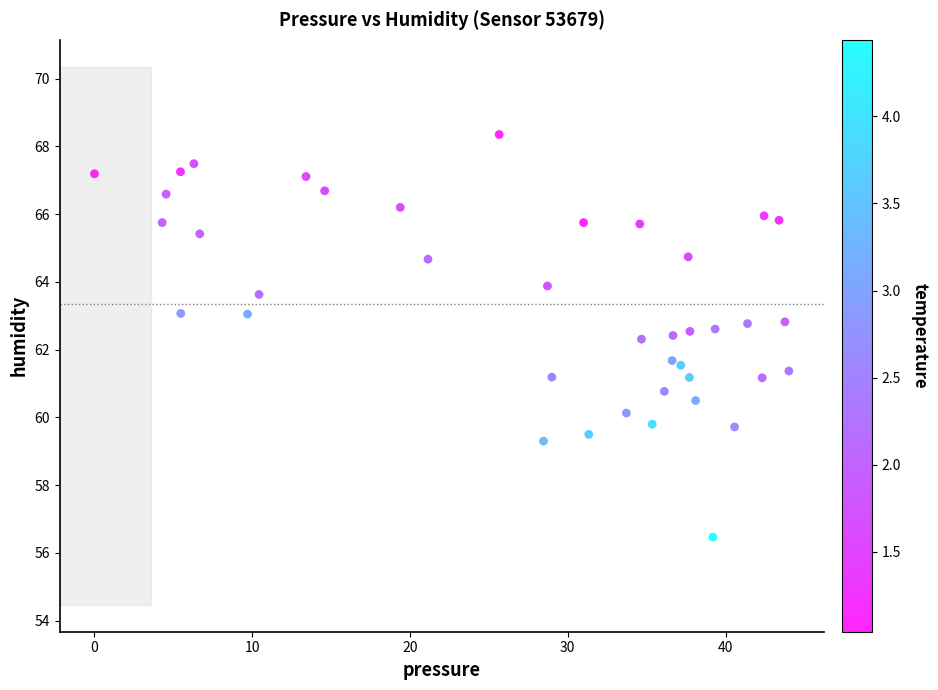

What is the range of X values (max minus min)?

44.0